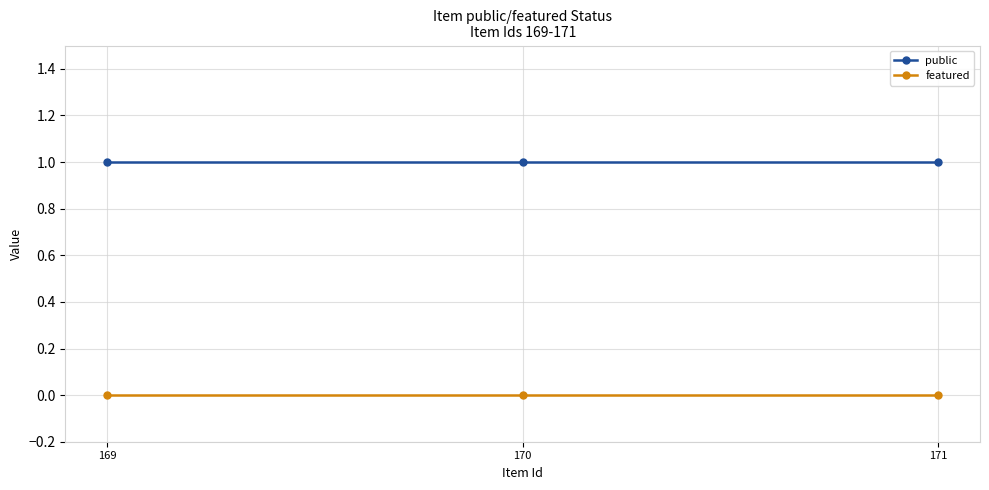

Reading left to right, what are all the values shown in this chart?

public: 1	1	1
featured: 0	0	0